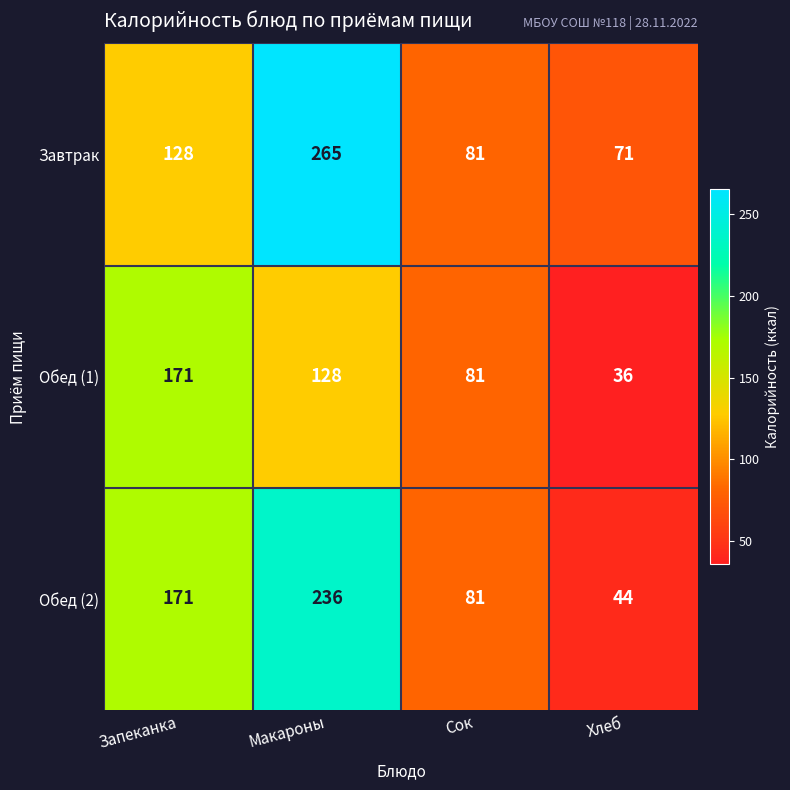

Reading left to right, list all the values displayed in this chart.

Завтрак: Запеканка=128	Макароны=265	Сок=81	Хлеб=71
Обед (1): Запеканка=171	Макароны=128	Сок=81	Хлеб=36
Обед (2): Запеканка=171	Макароны=236	Сок=81	Хлеб=44